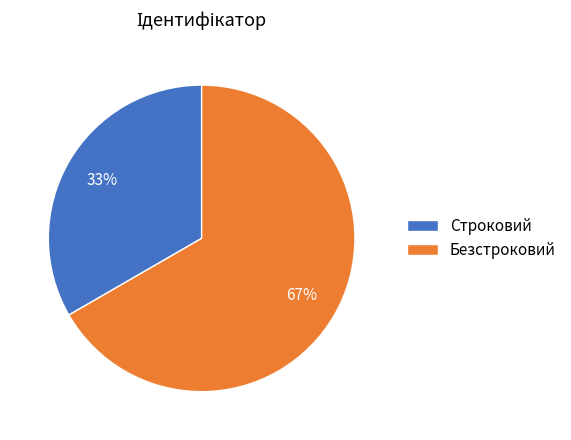

Count the number of slices in the pie.

2